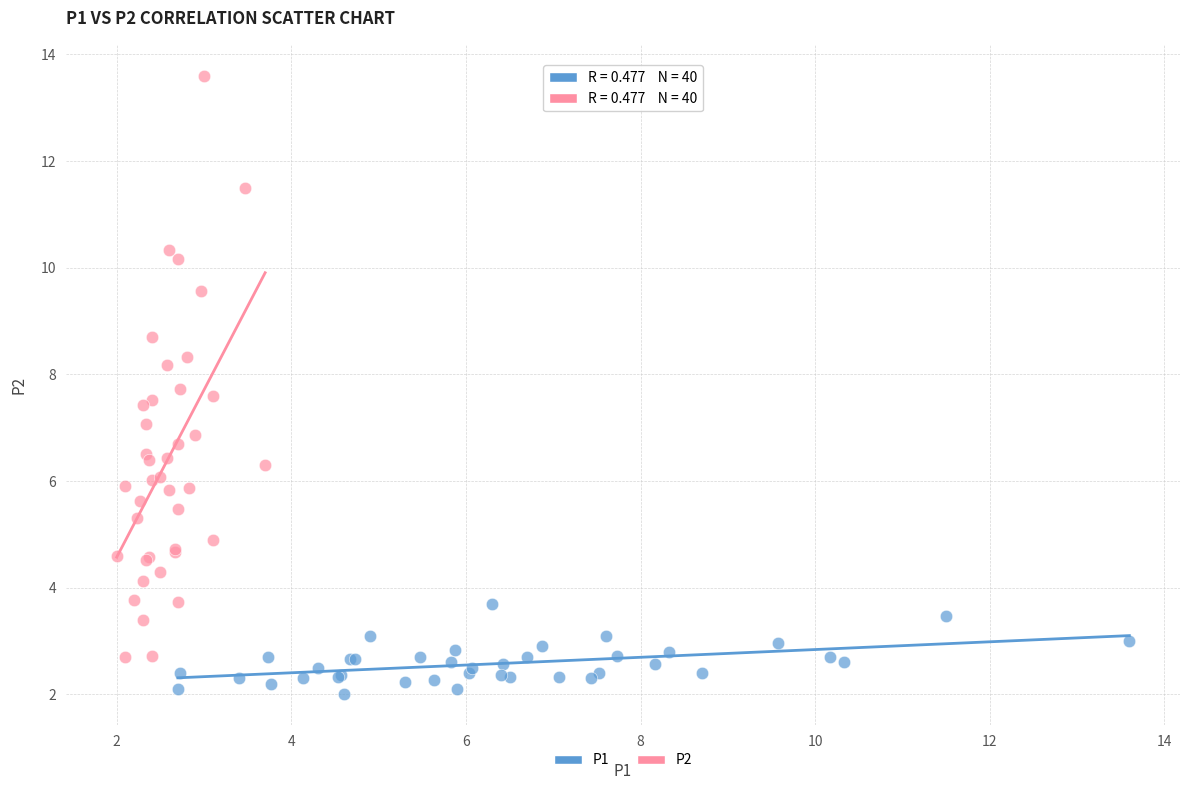

Which series has the largest Y range (max minus min)?

P2